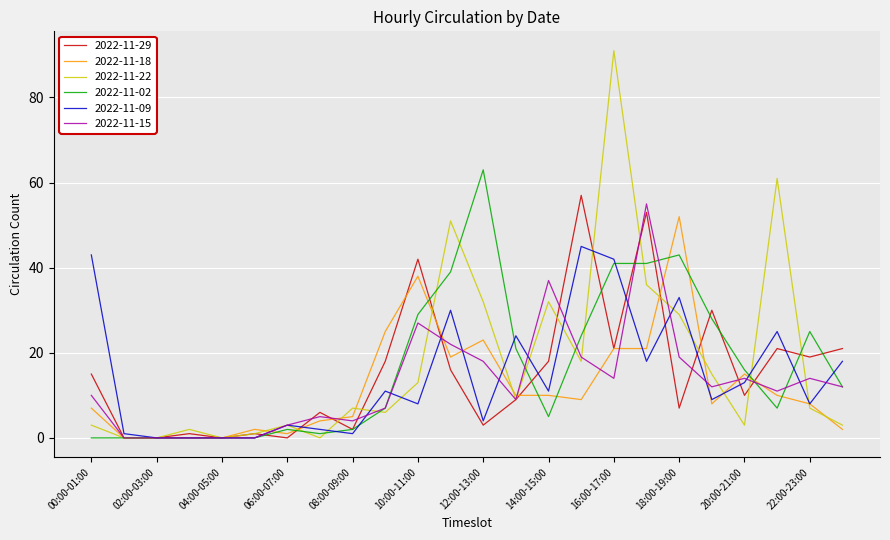

What is the maximum value for 2022-11-15?

55